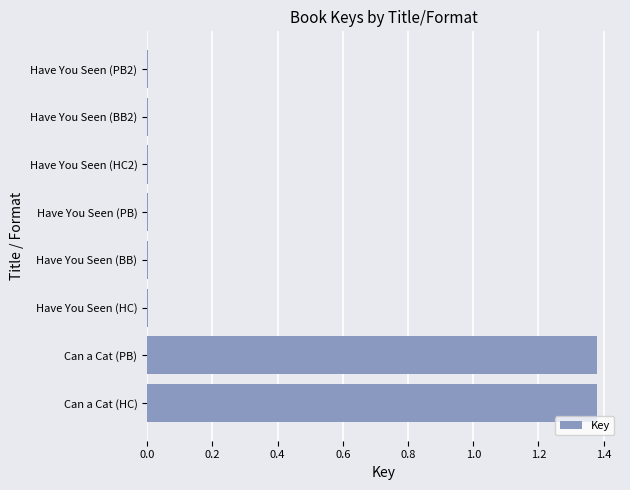

How many series are shown in this chart?

1